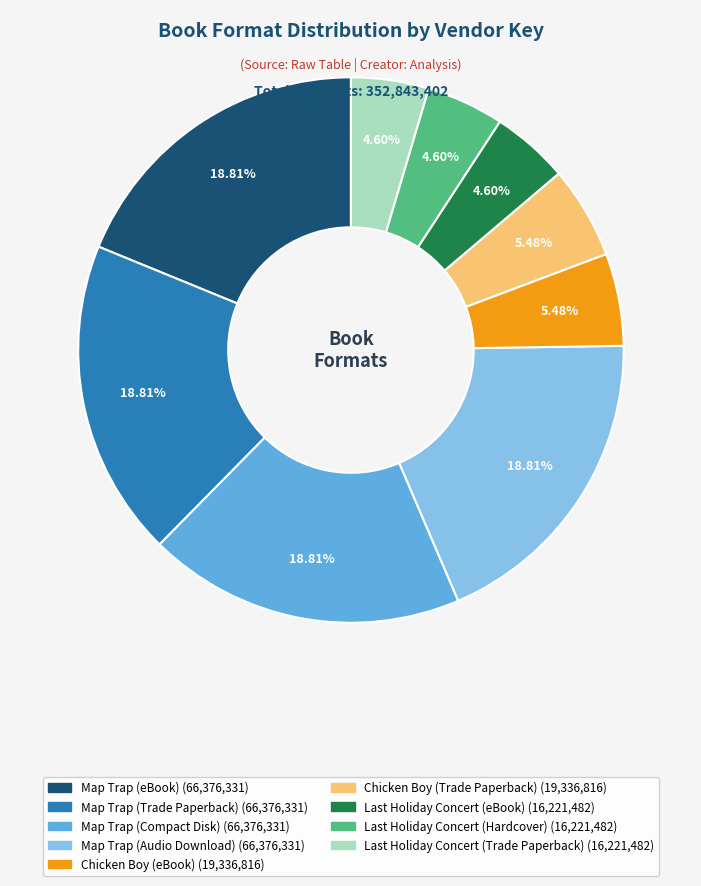

To the nearest percent, what is the difference between the largest and smallest slice percentages?

14%